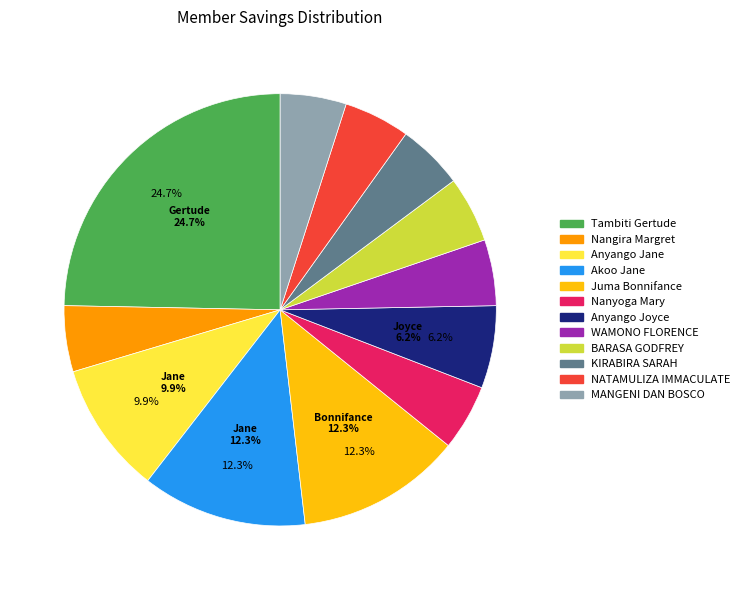

Is Akoo Jane the majority of the pie?

No